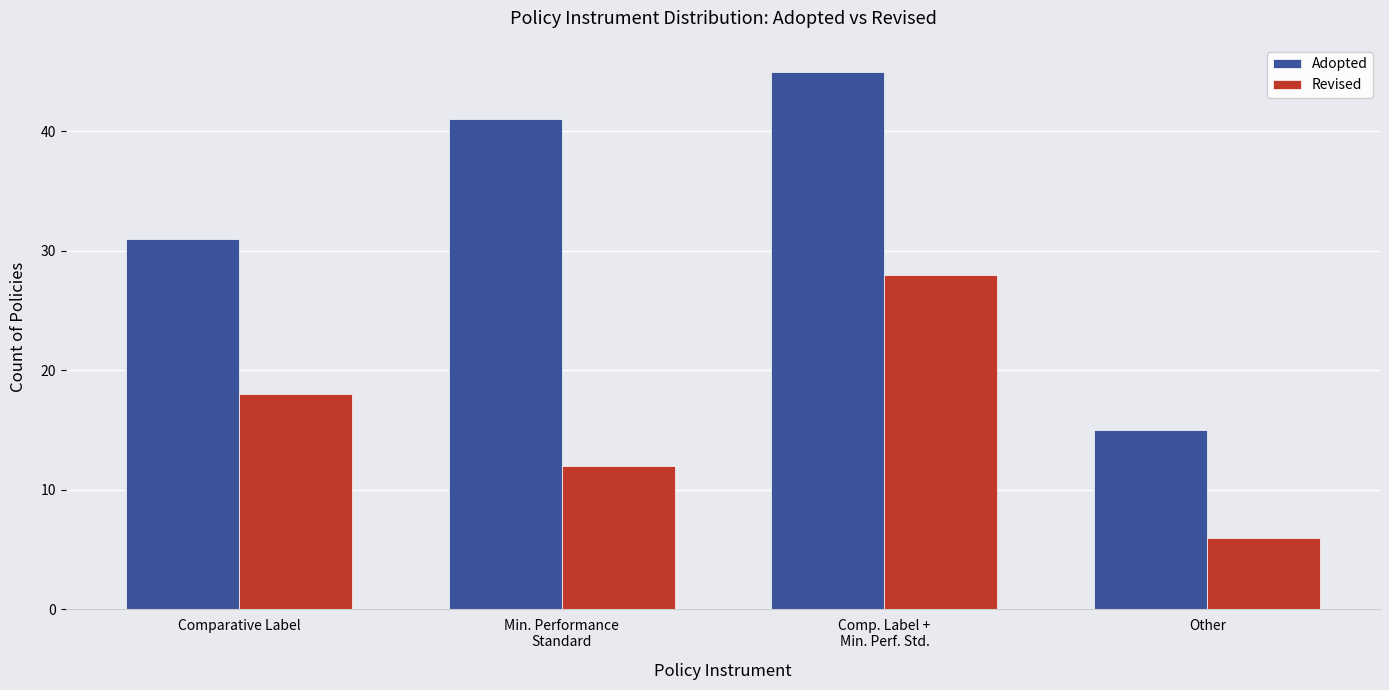

Which category has the highest value across all series?

Comp. Label +
Min. Perf. Std.